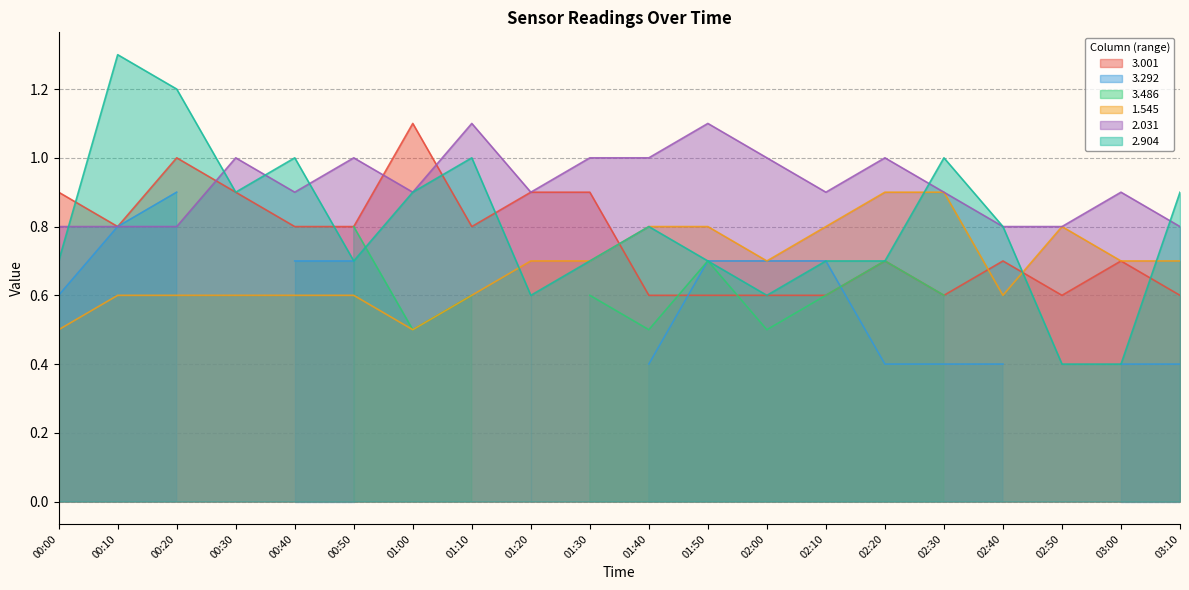

What is the smallest value displayed?

0.4